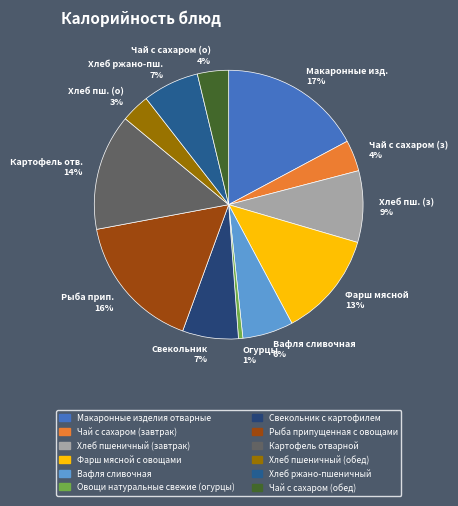

True or false: Огурцы 1% accounts for 1% of the total.

True